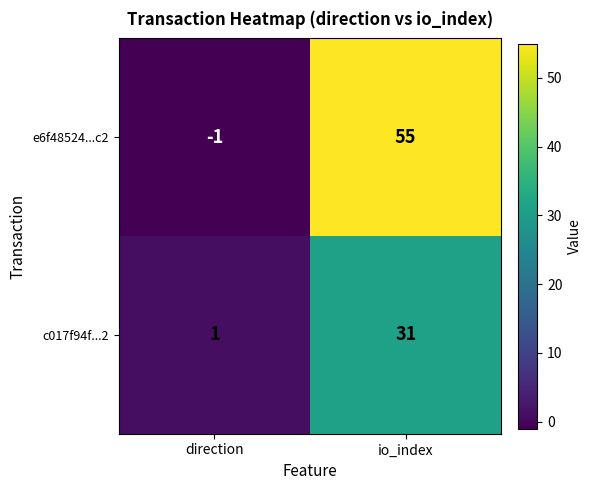

Reading left to right, extract all data points from this chart.

e6f48524...c2: -1	55
c017f94f...2: 1	31